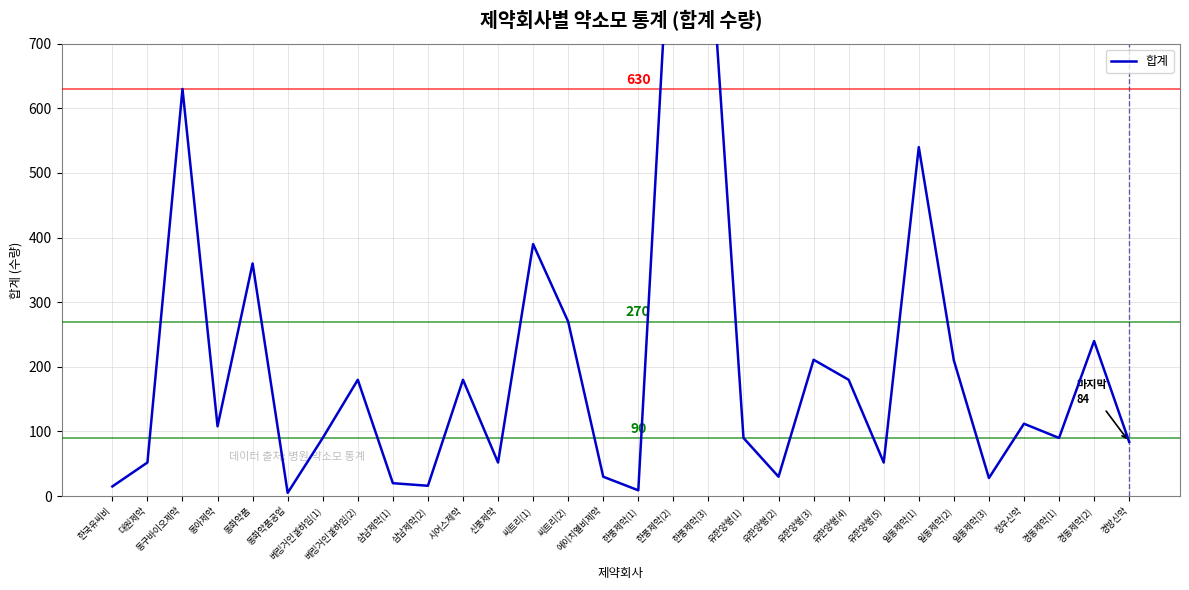

What is the difference between the maximum and minimum values?

985